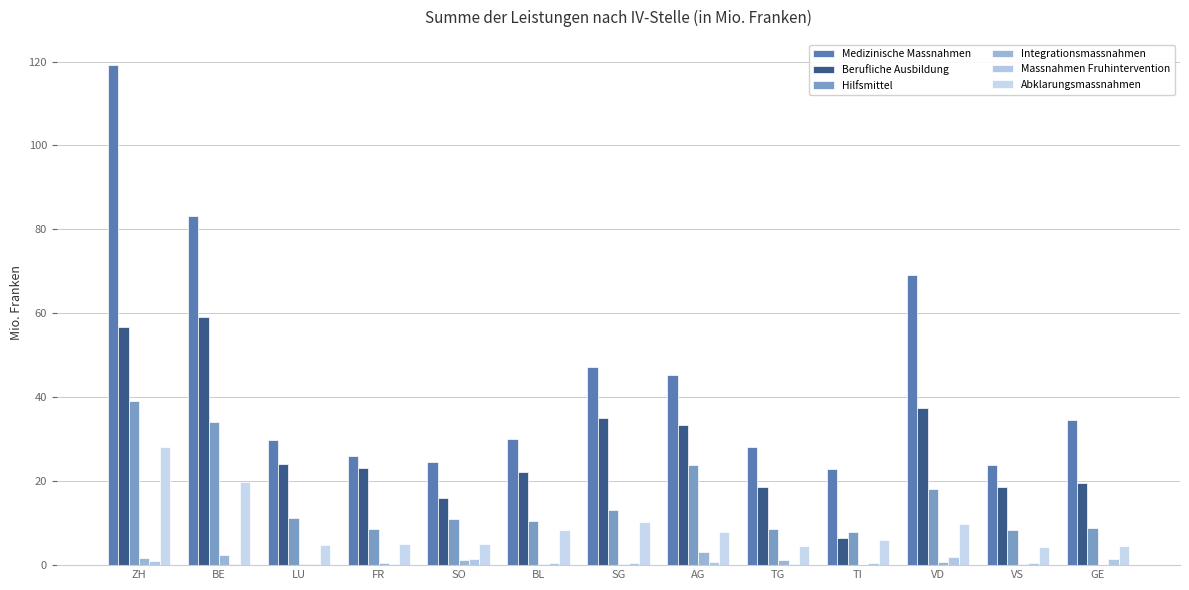

Which series has the largest range (max minus min)?

Medizinische Massnahmen